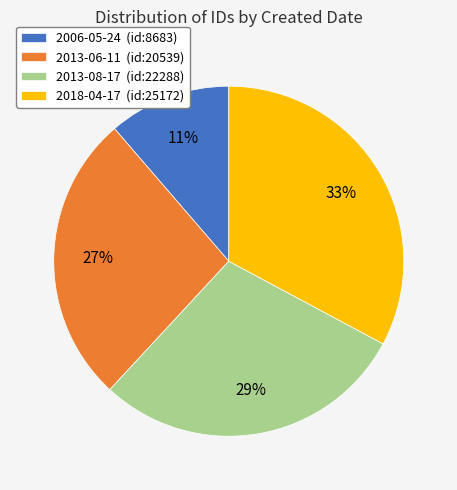

What is the largest slice in the pie chart?

2018-04-17